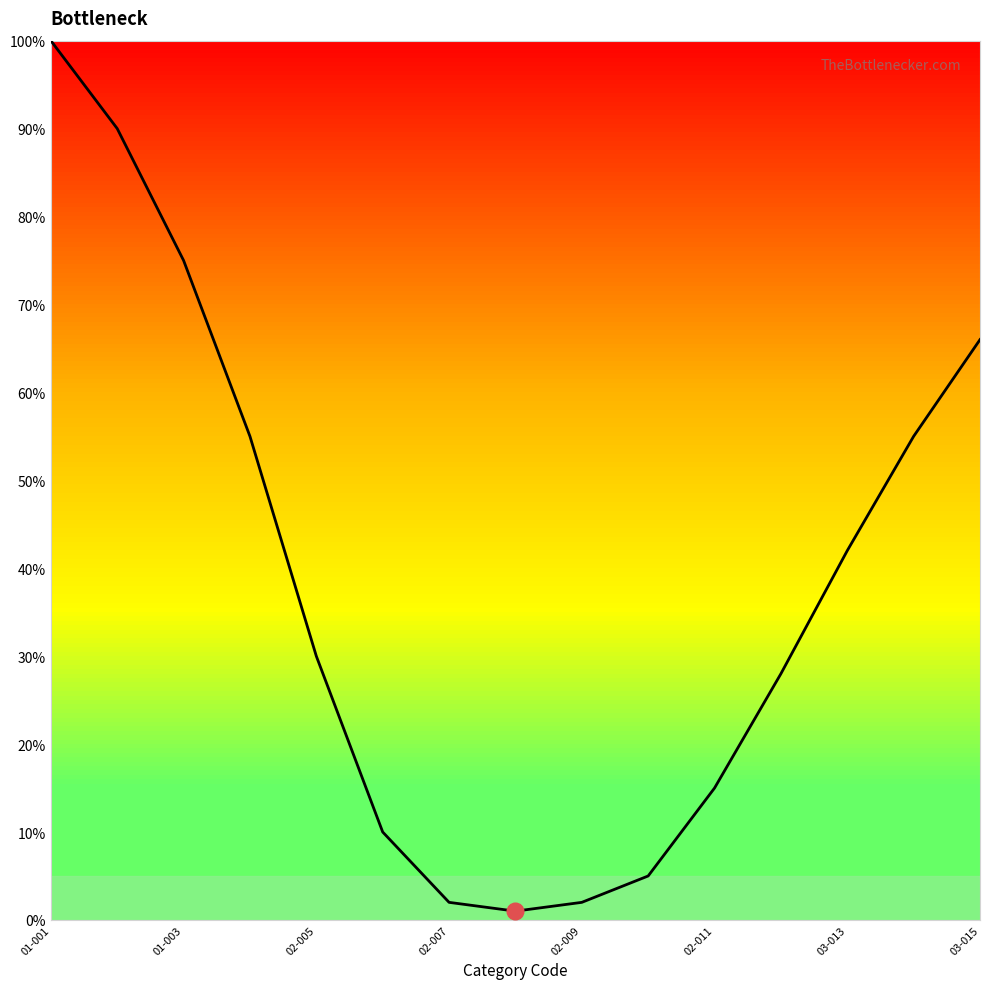

What is the greatest value displayed?

100